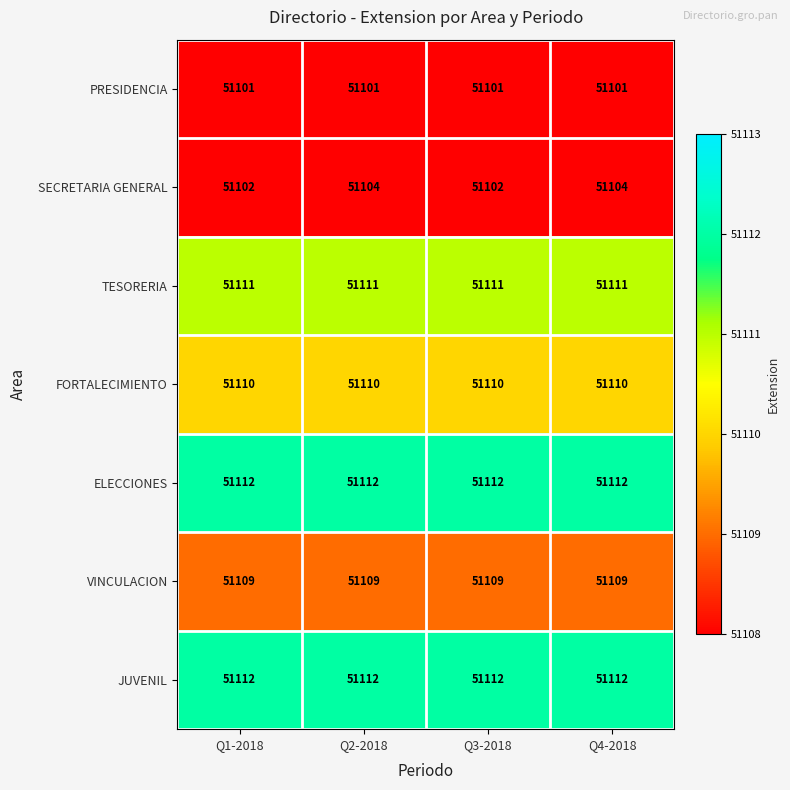

At how many categories does at least one series exceed 51109?

4